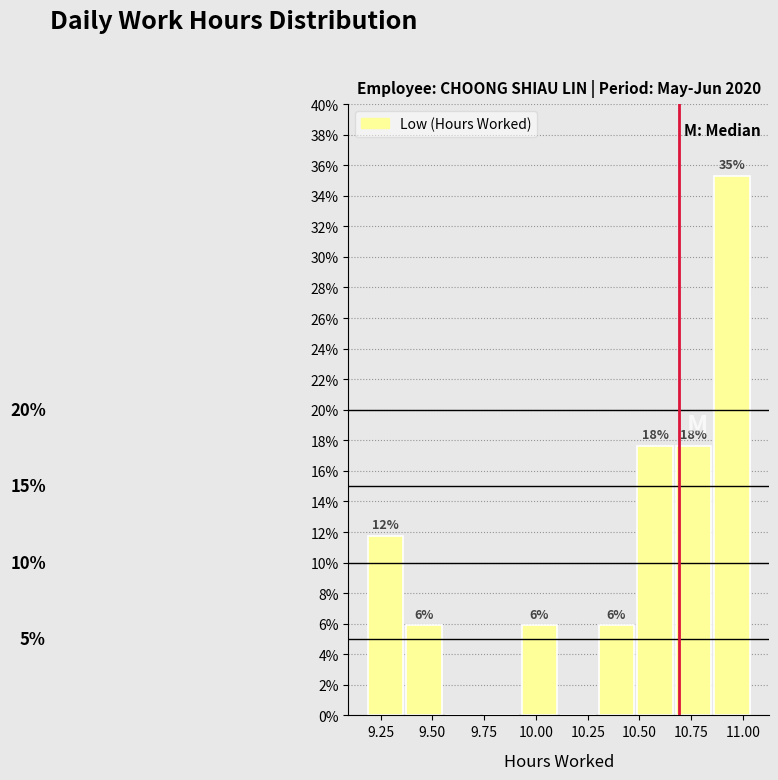

Read against the x-axis, roughly where is the centre of the tallest bar?

10.95